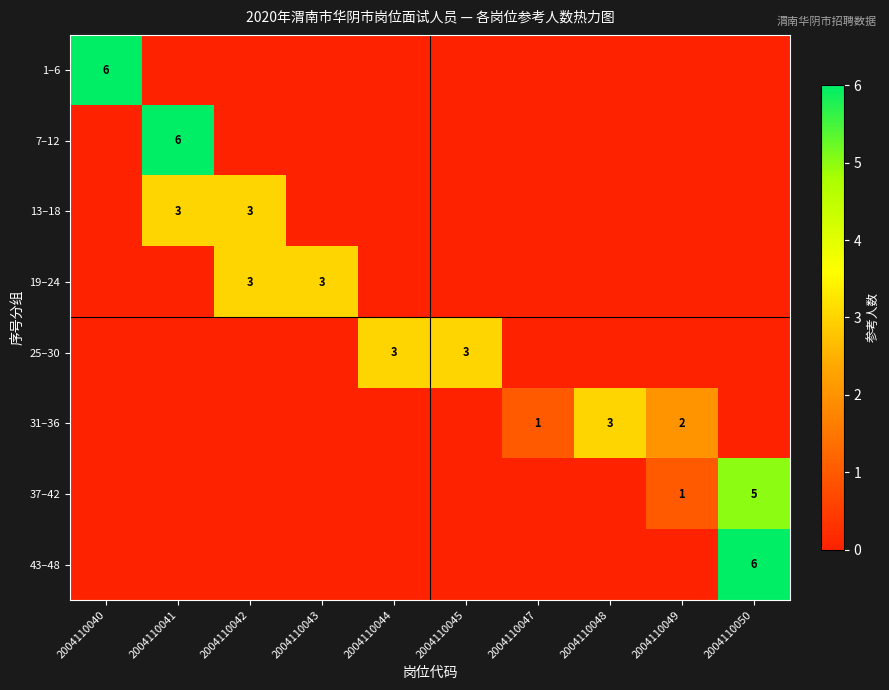

The value of 25–30 at 2004110044 is 3. True or false?

True